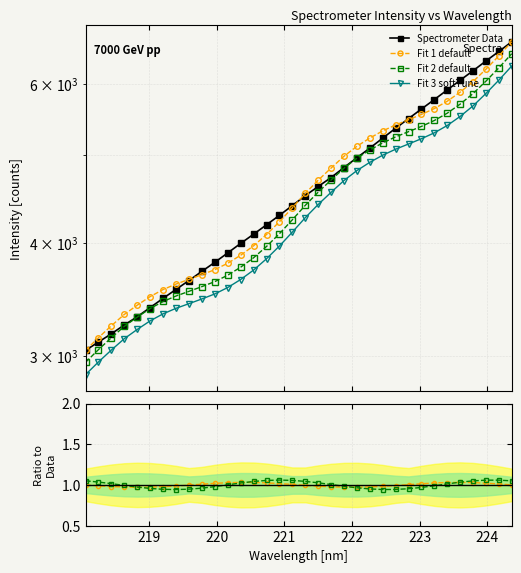

How many categories are shown in the chart?

34